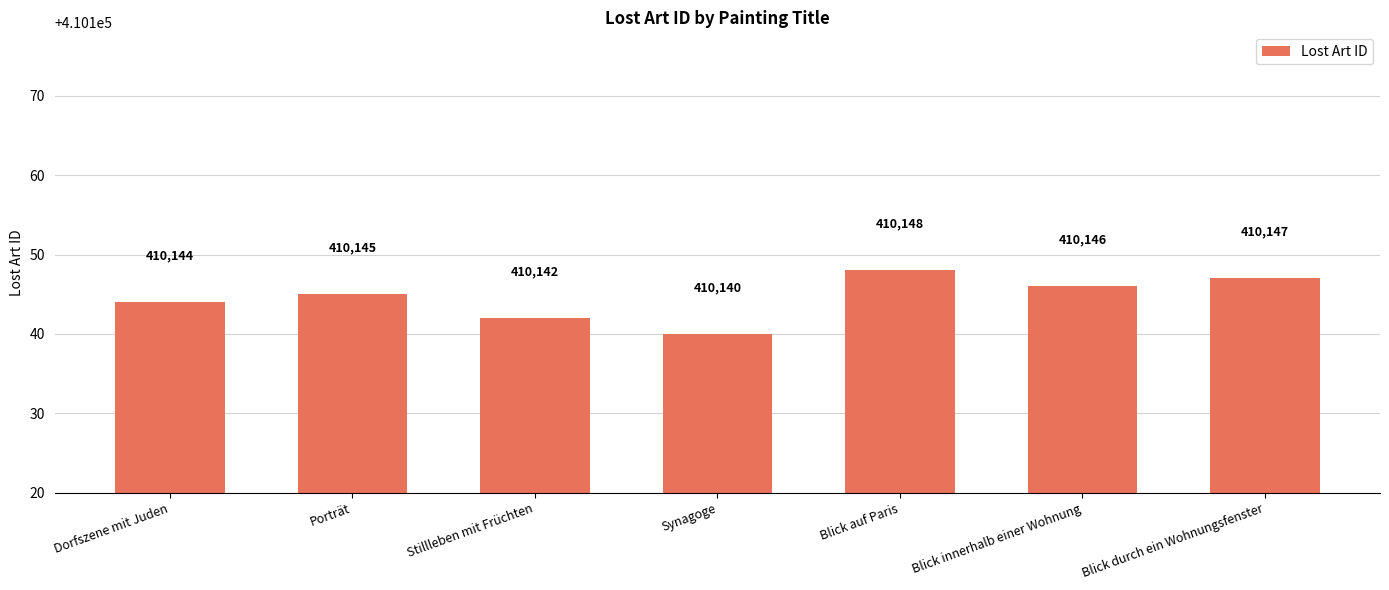

Reading right to left, transcribe all the data shown in this chart.

Blick durch ein Wohnungsfenster=410147	Blick innerhalb einer Wohnung=410146	Blick auf Paris=410148	Synagoge=410140	Stillleben mit Früchten=410142	Porträt=410145	Dorfszene mit Juden=410144